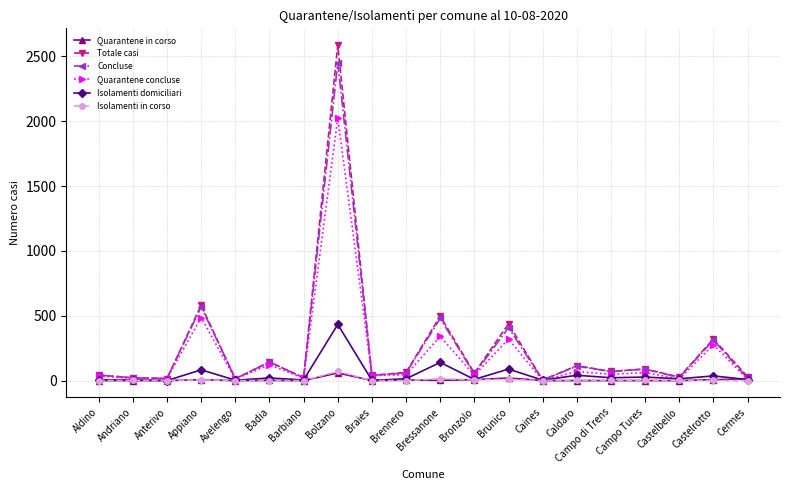

What is the sum of all Quarantene in corso values?

120